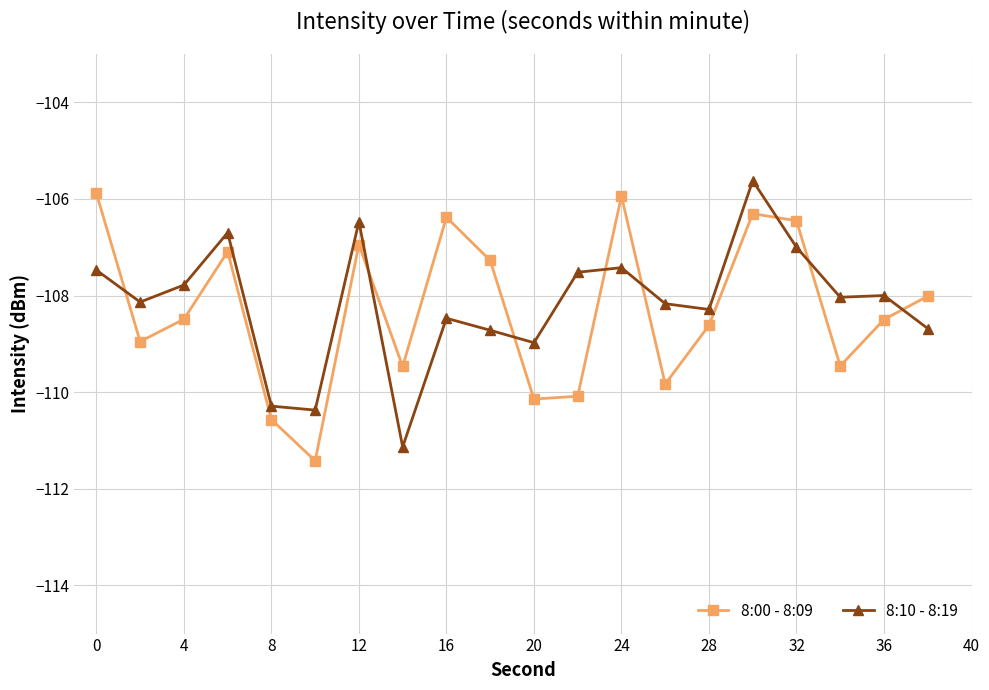

What is the value of the 8:10 - 8:19 point at the 18th from the left?

-108.0